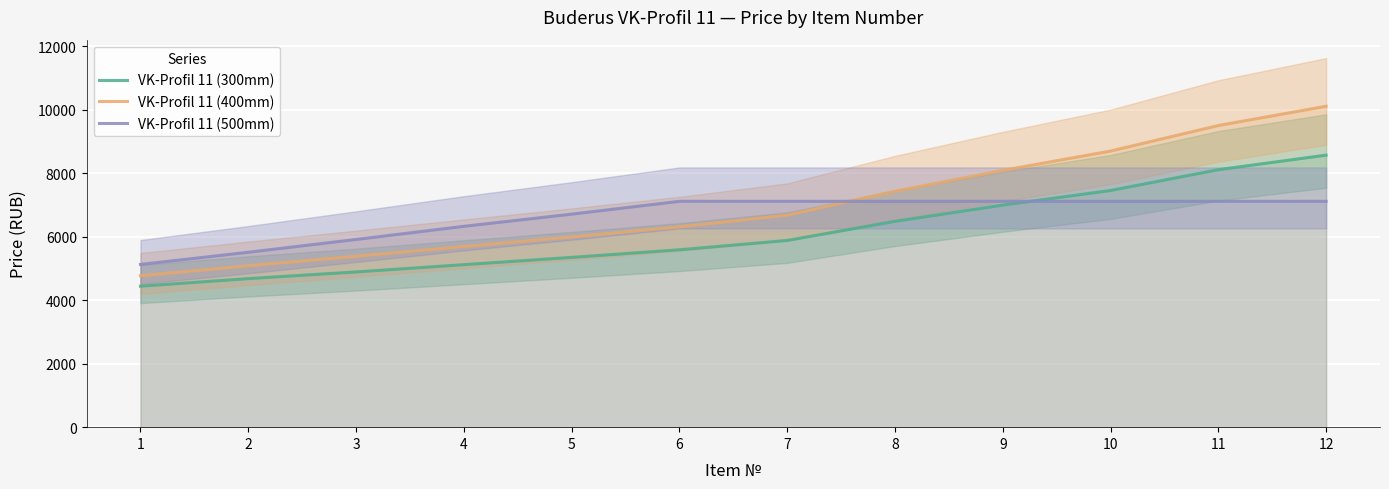

After their last crossing, which series has the higher values: VK-Profil 11 (500mm) or VK-Profil 11 (400mm)?

VK-Profil 11 (400mm)